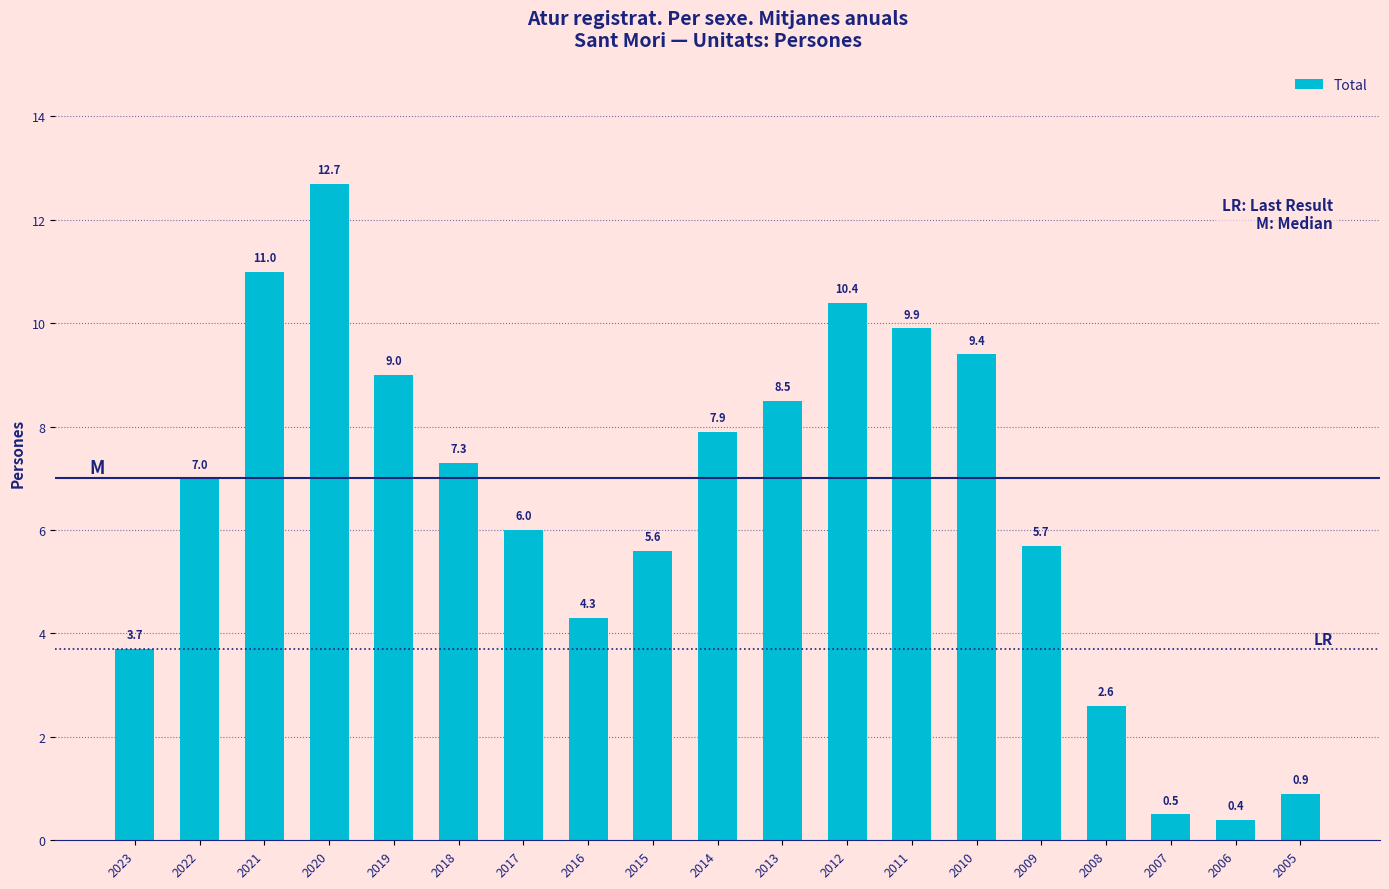

List the labels in order of value, largest first.

2020, 2021, 2012, 2011, 2010, 2019, 2013, 2014, 2018, 2022, 2017, 2009, 2015, 2016, 2023, 2008, 2005, 2007, 2006